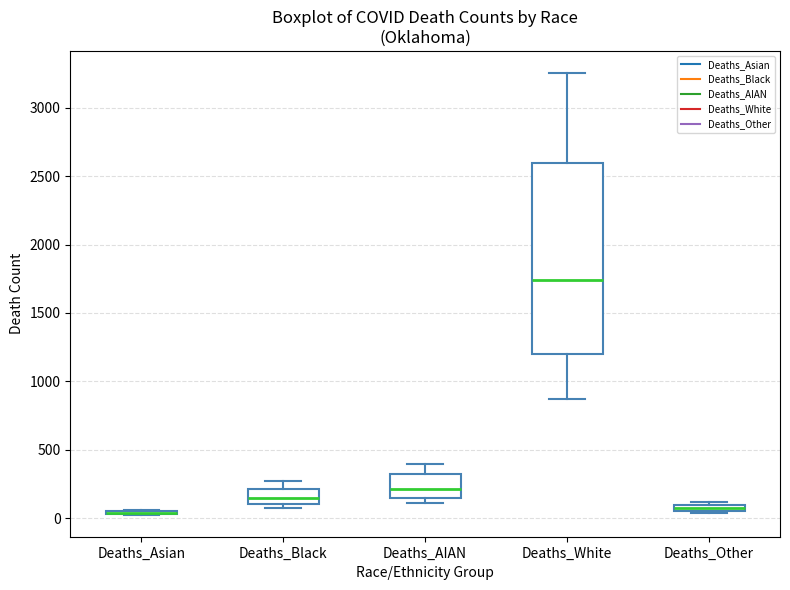

Comparing the boxes themselves (not the whiskers), which one is the tallest?

Deaths_White